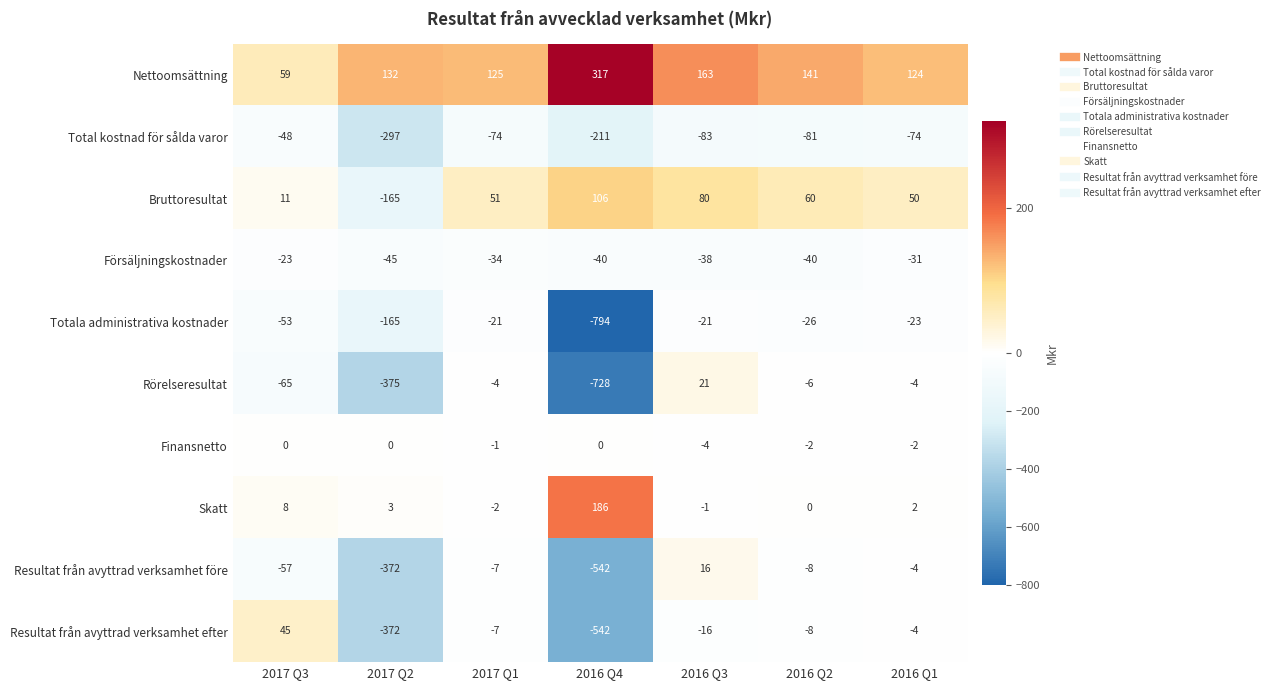

Rank the series by their maximum value, from highest to lowest.

Nettoomsättning, Skatt, Bruttoresultat, Resultat från avyttrad verksamhet efter, Rörelseresultat, Resultat från avyttrad verksamhet före, Finansnetto, Totala administrativa kostnader, Försäljningskostnader, Total kostnad för sålda varor